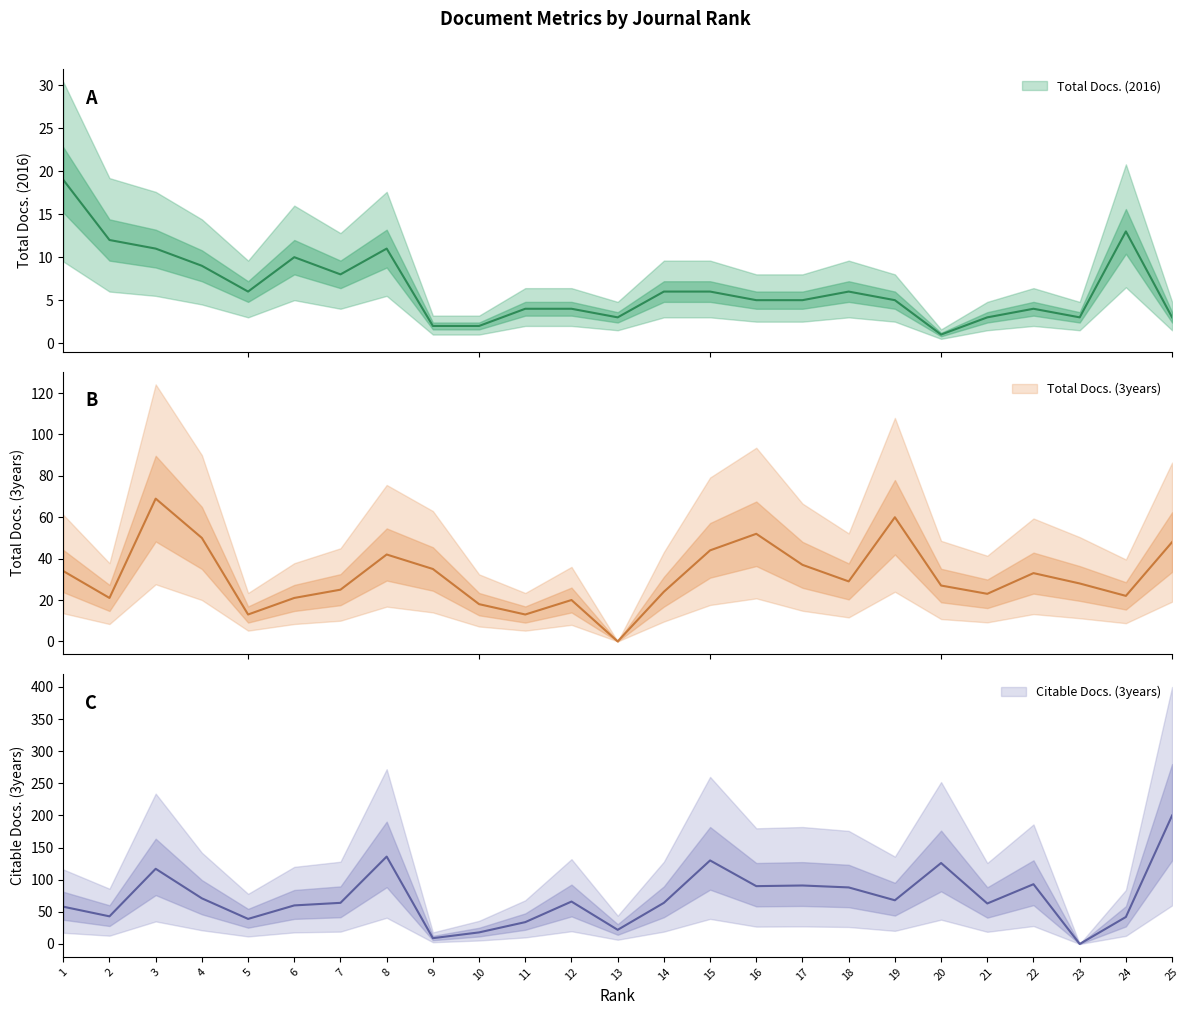

List the labels in order of Total Docs. (3years) value, smallest first.

13, 5, 11, 10, 12, 2, 6, 24, 21, 14, 7, 20, 23, 18, 22, 1, 9, 17, 8, 15, 25, 4, 16, 19, 3